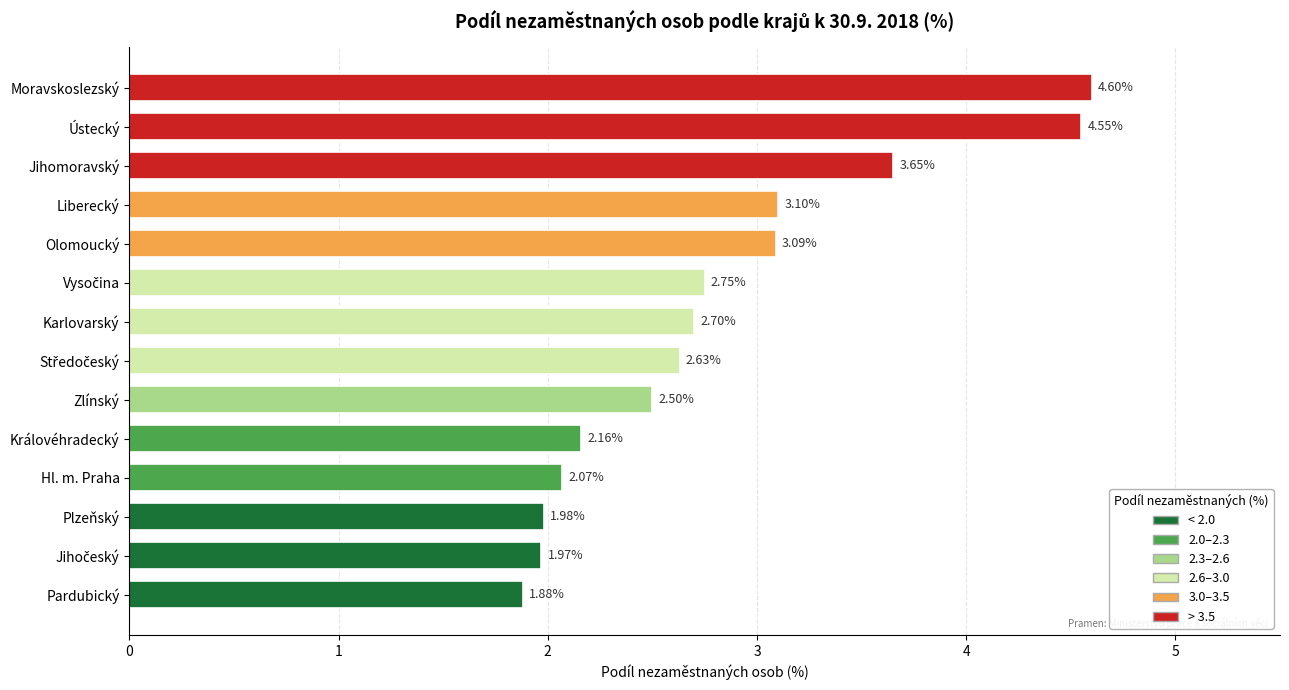

Which label corresponds to the smallest value in the chart?

Pardubický